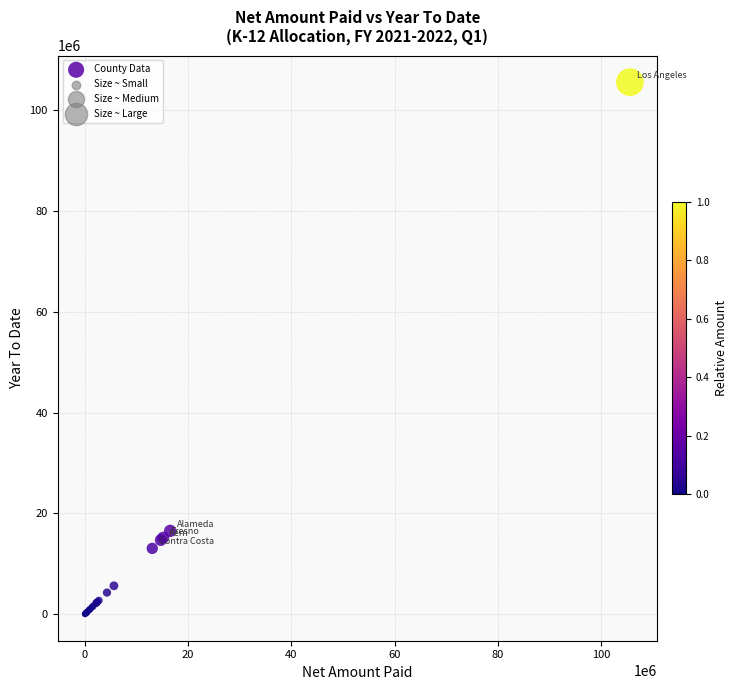

What Y value in the scatter plot is closest to 52765257?

16520851.8